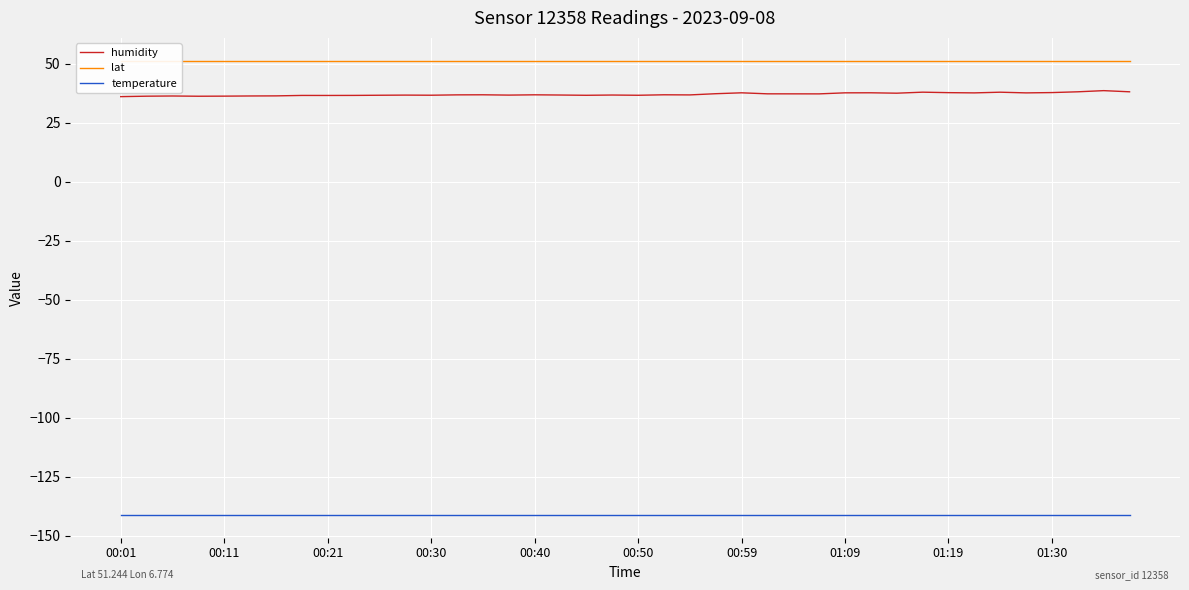

What is the difference between the highest and lowest values at 30?

192.5